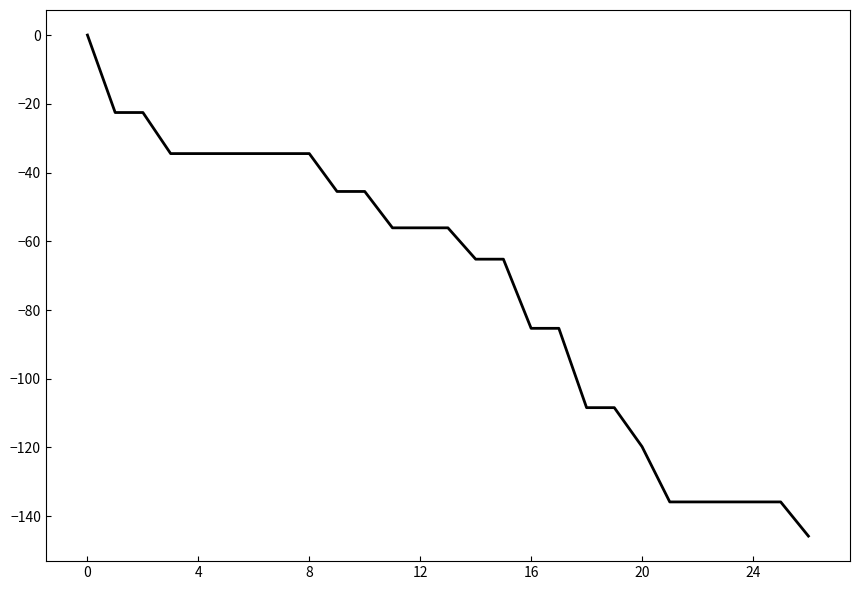

How many negative values are there?

26